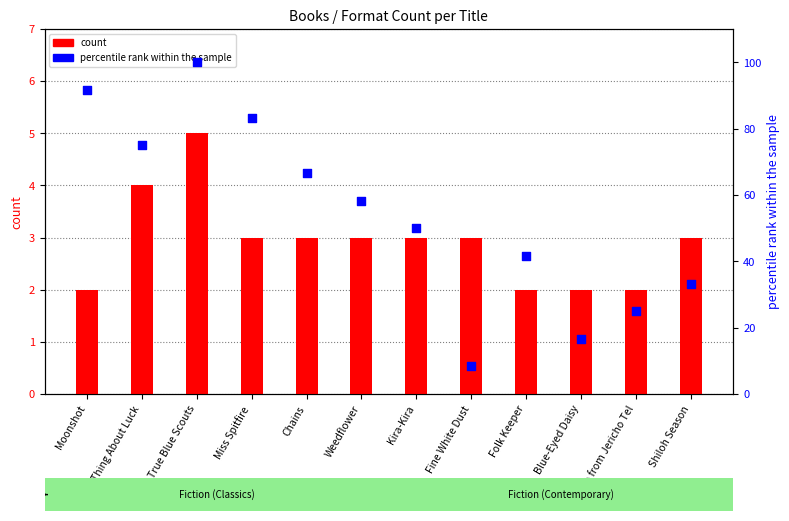

At which category is the sum across all series the highest?

True Blue Scouts